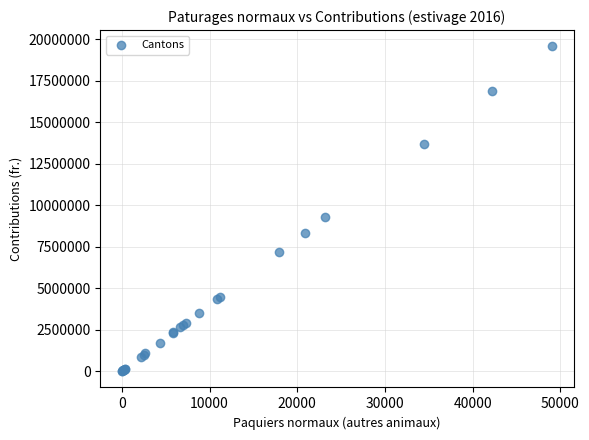

What Y value in the scatter plot is closest to 9789931?

9276570